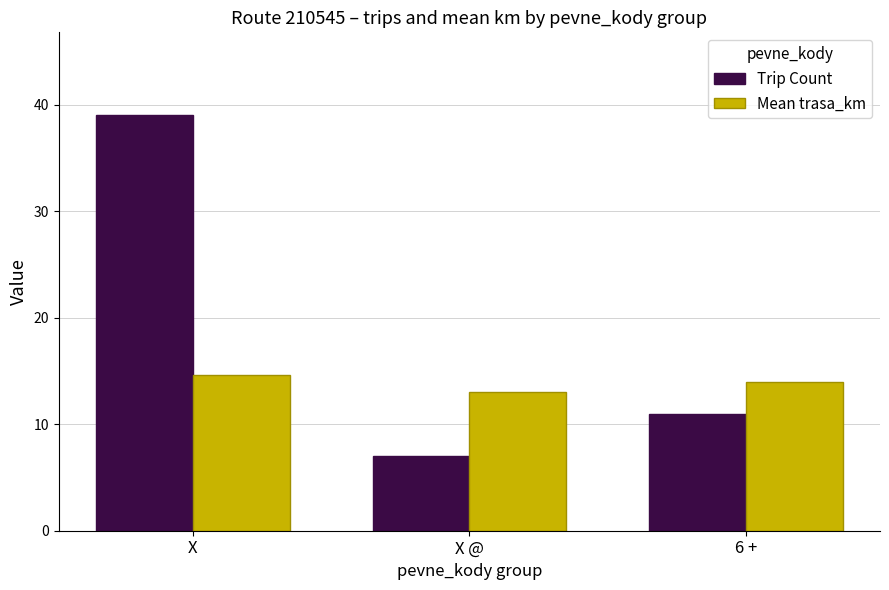

Does the chart contain any negative values?

No